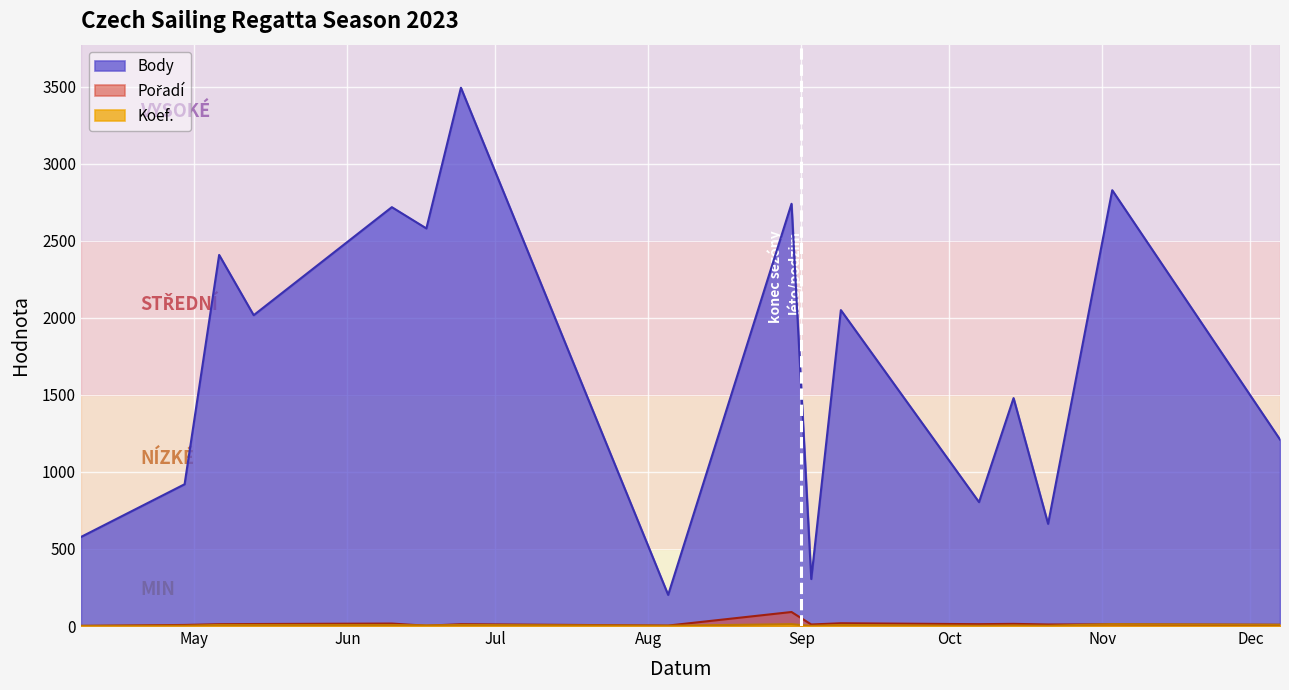

Which category has the highest value in the Koef. series?

2023-11-03